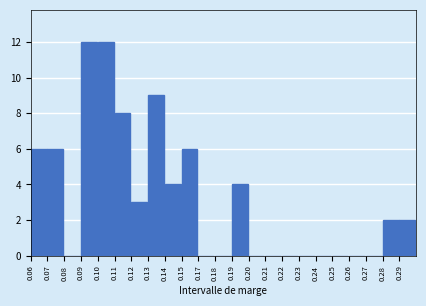

Reading left to right, list all the values displayed in this chart.

0.06=6	0.07=6	0.08=0	0.09=12	0.10=12	0.11=8	0.12=3	0.13=9	0.14=4	0.15=6	0.17=0	0.18=0	0.19=4	0.20=0	0.21=0	0.22=0	0.23=0	0.24=0	0.25=0	0.26=0	0.27=0	0.28=2	0.29=2